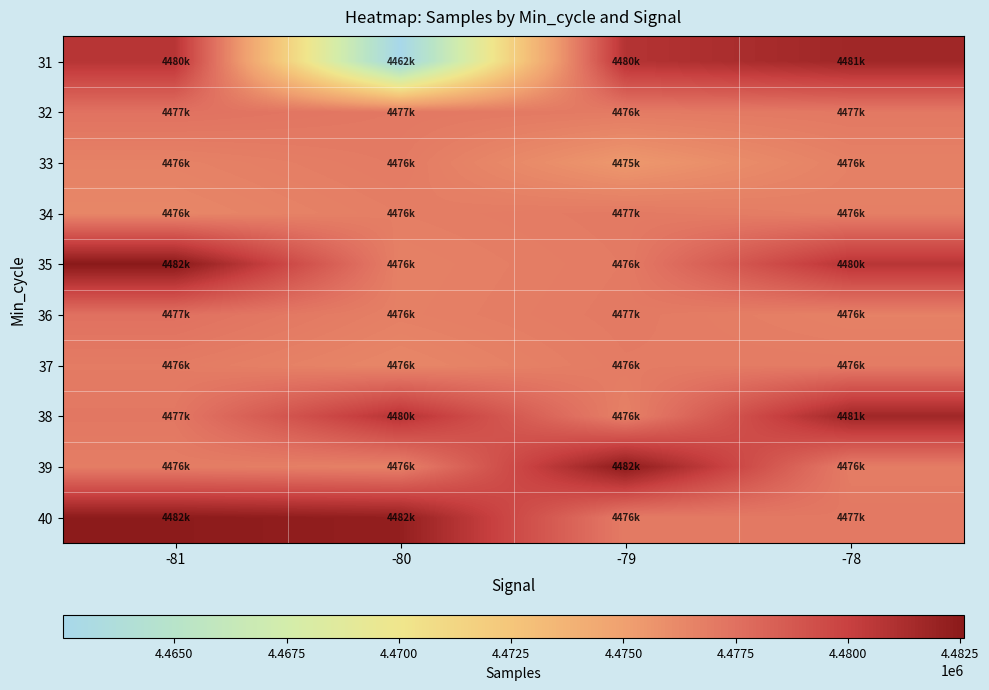

At which category is the sum across all series the highest?

-81